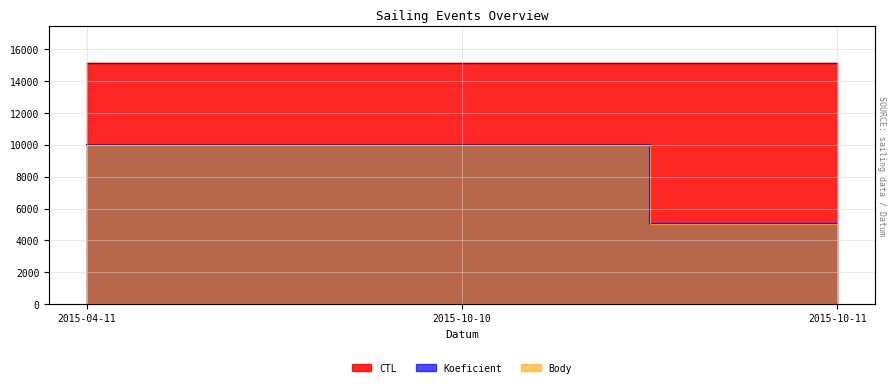

Does the chart have visible grid lines?

Yes